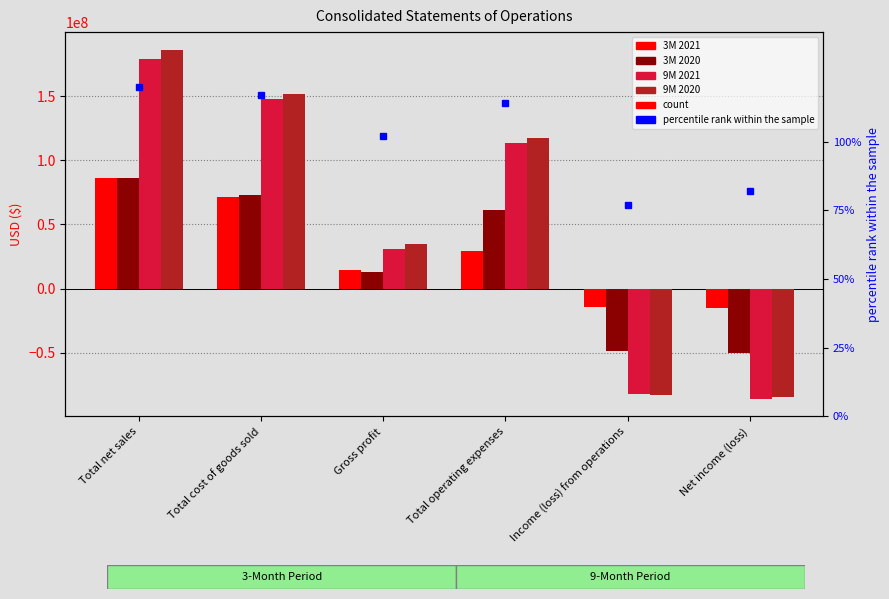

List the series in order of their peak value, lowest first.

3M 2020, 3M 2021, 9M 2021, 9M 2020